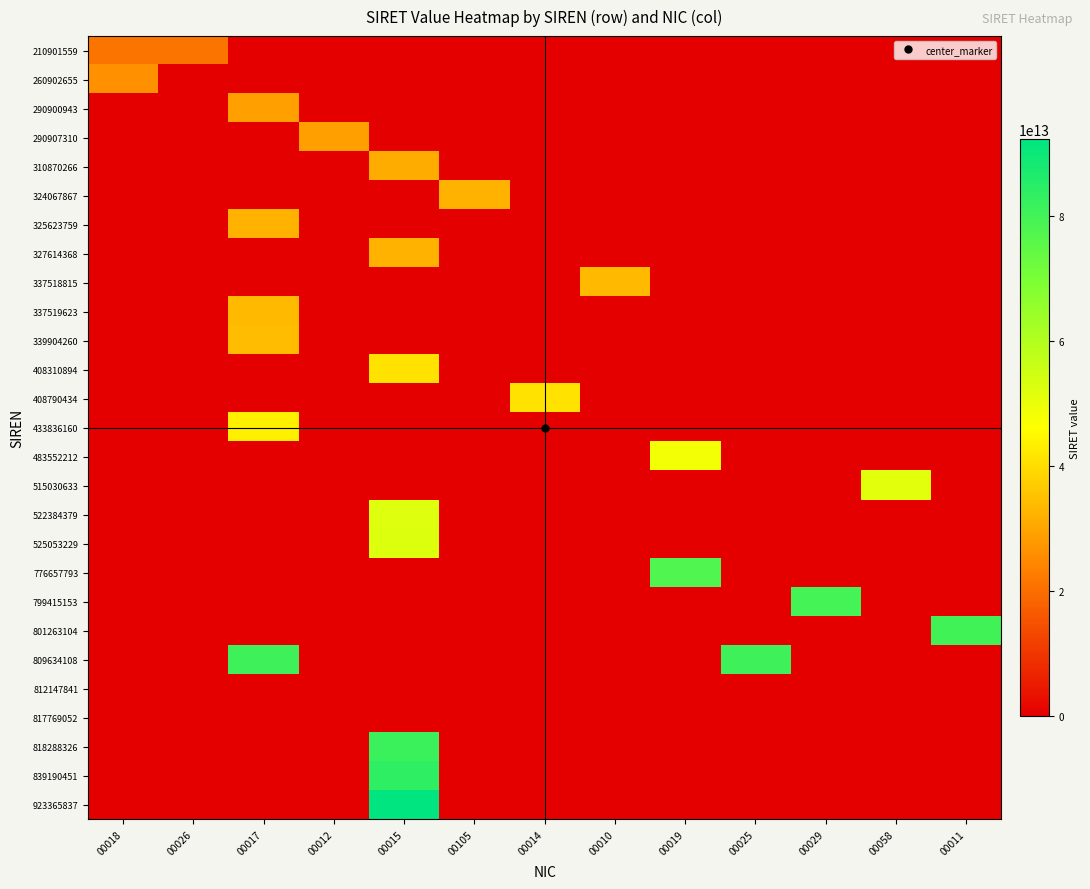

Which category has the lowest value across all series?

00017